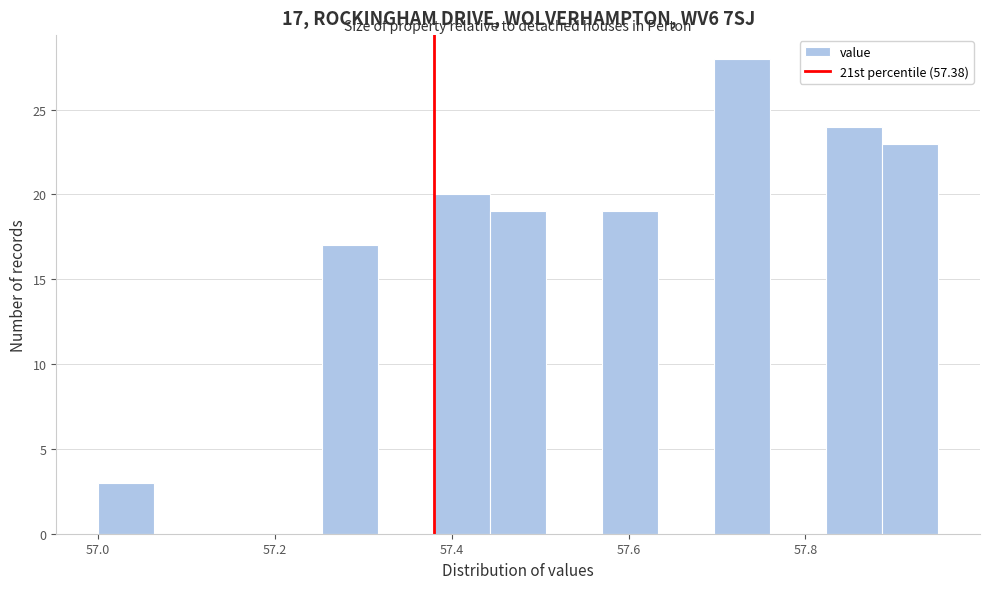

Around what value on the x-axis is the tallest bar? Give the approximate position of its centre, as read against the axis.

57.72